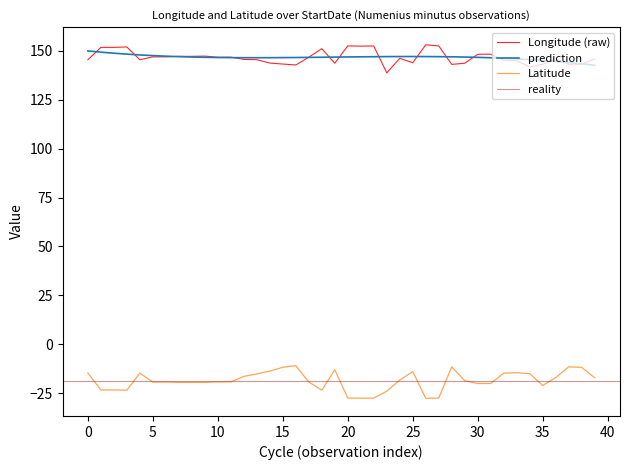

Does the chart display data point markers on the line(s)?

No